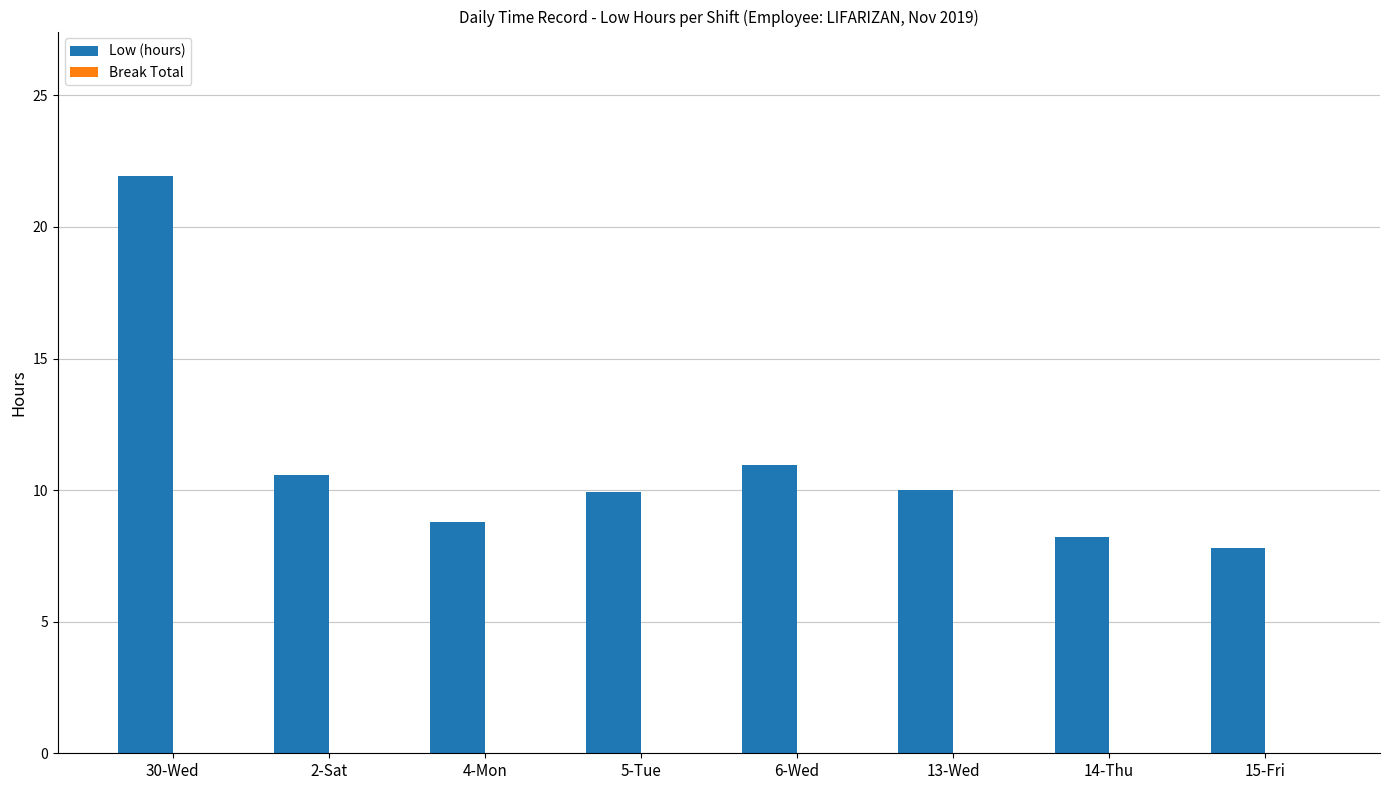

What is the sum of the values at 4-Mon and 30-Wed?

30.7